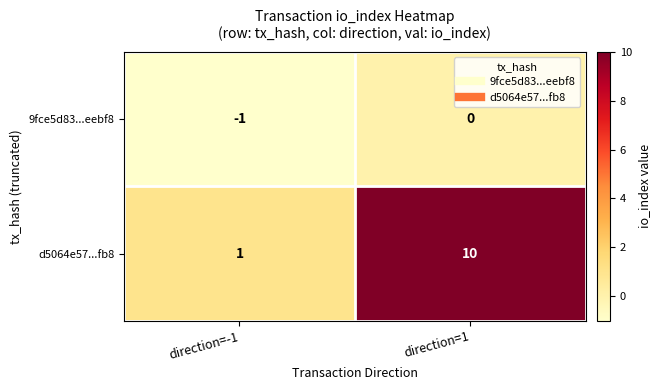

Reading right to left, transcribe all the data shown in this chart.

9fce5d83...eebf8: direction=1=0	direction=-1=-1
d5064e57...fb8: direction=1=10	direction=-1=1